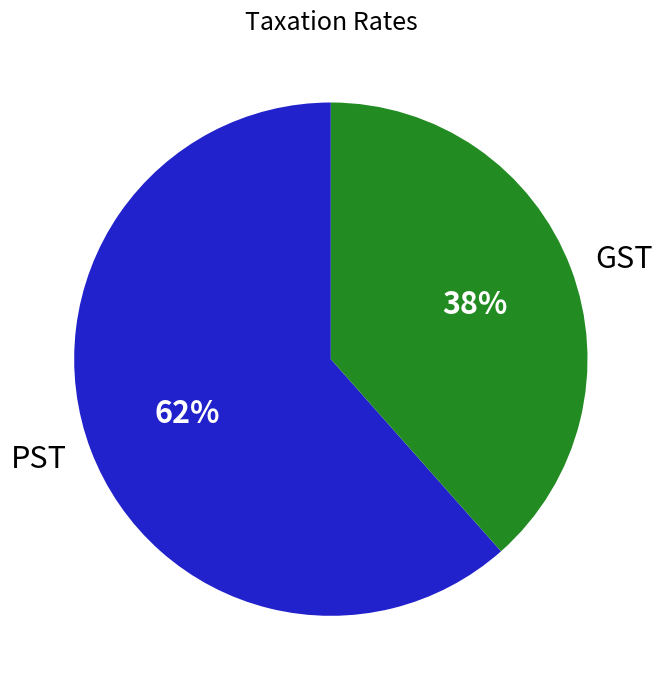

True or false: PST accounts for 53% of the total.

False